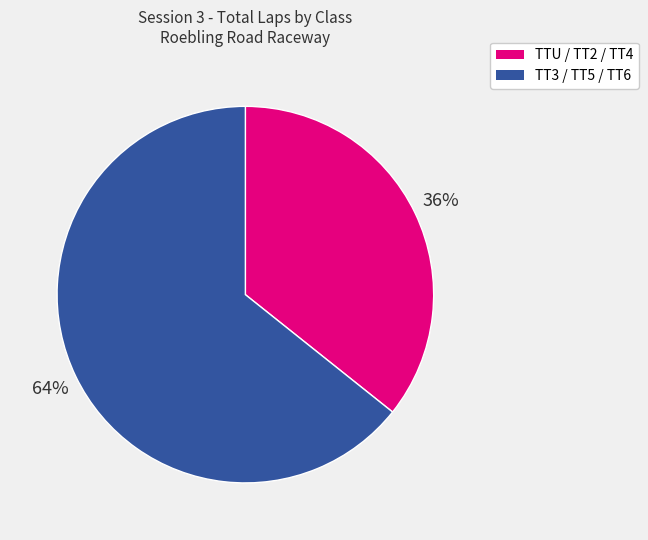

Is there a majority slice in this chart?

Yes